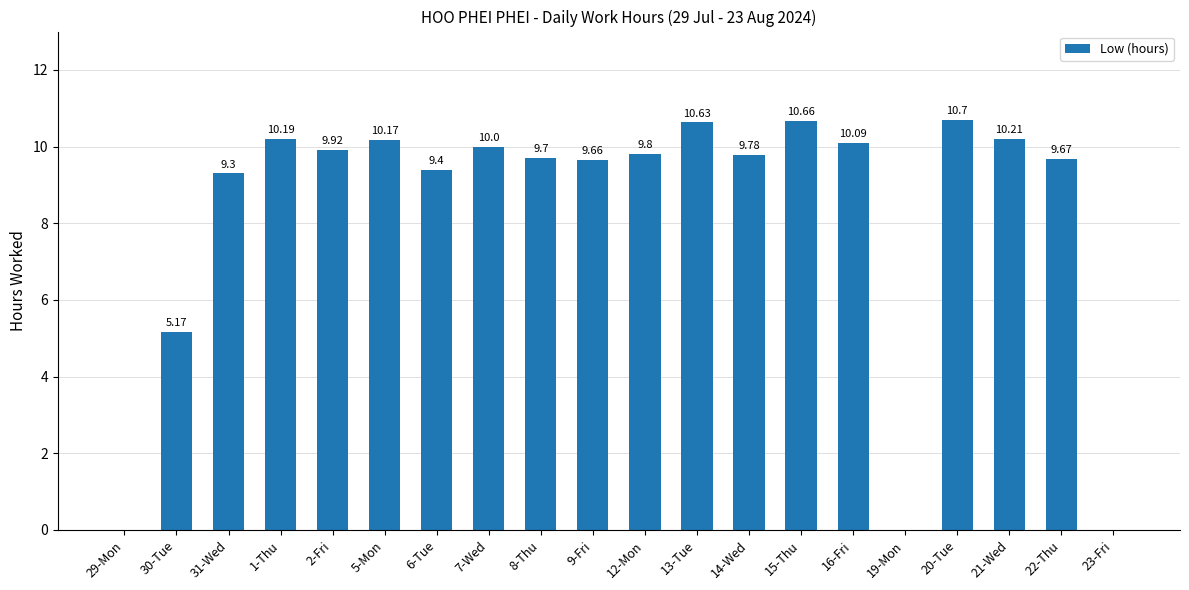

What is the sum of the values at 31-Wed and 7-Wed?

19.3